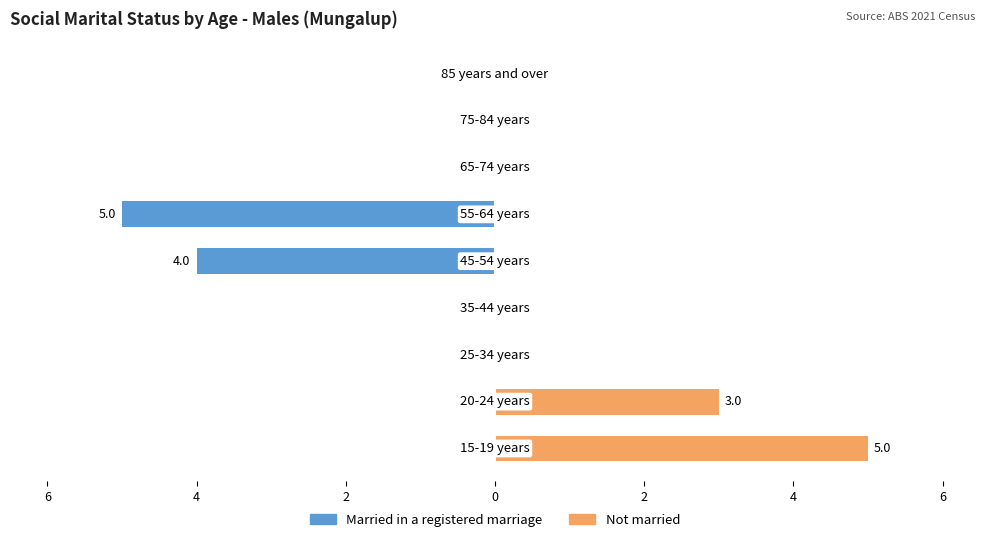

What is the difference between the maximum and minimum values in the Not married series?

5